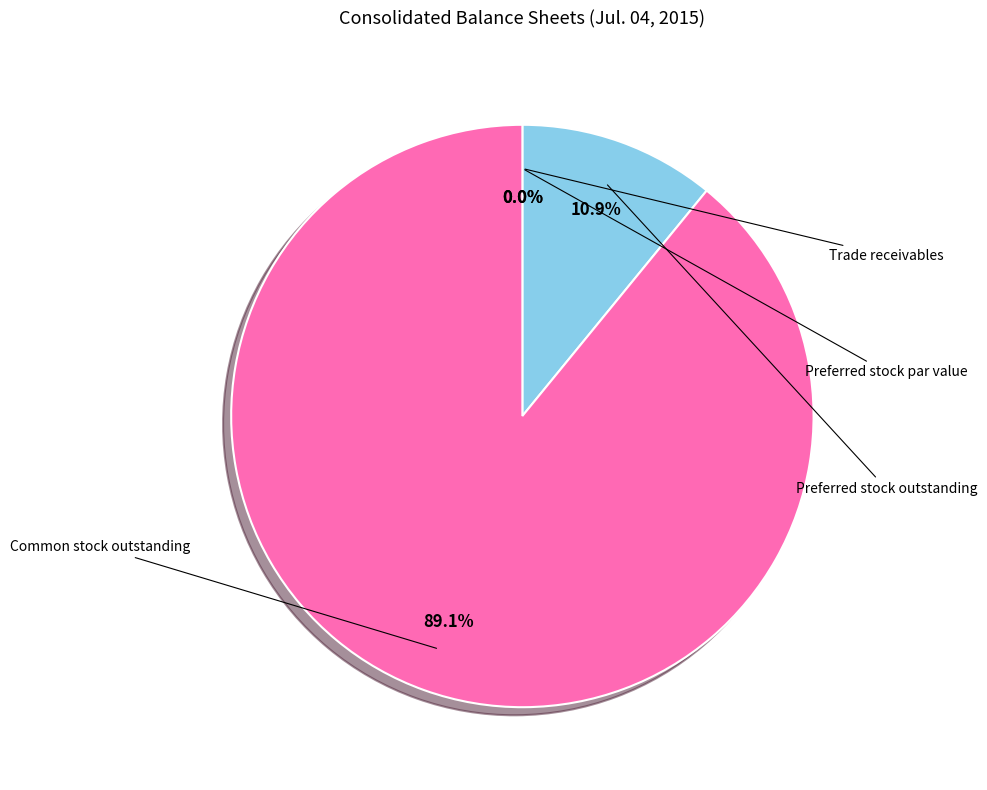

Does any single category account for the majority?

Yes